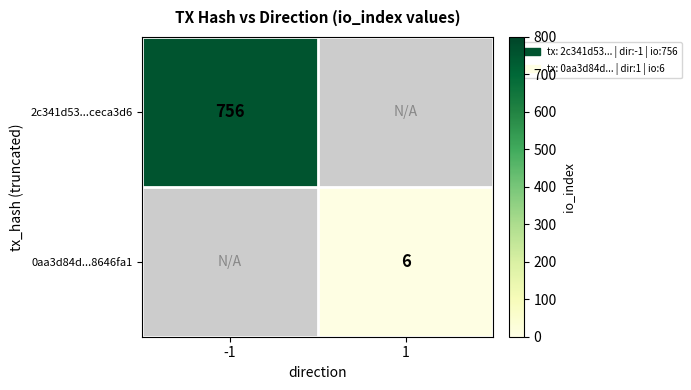

What is the maximum value shown in the chart?

756.0